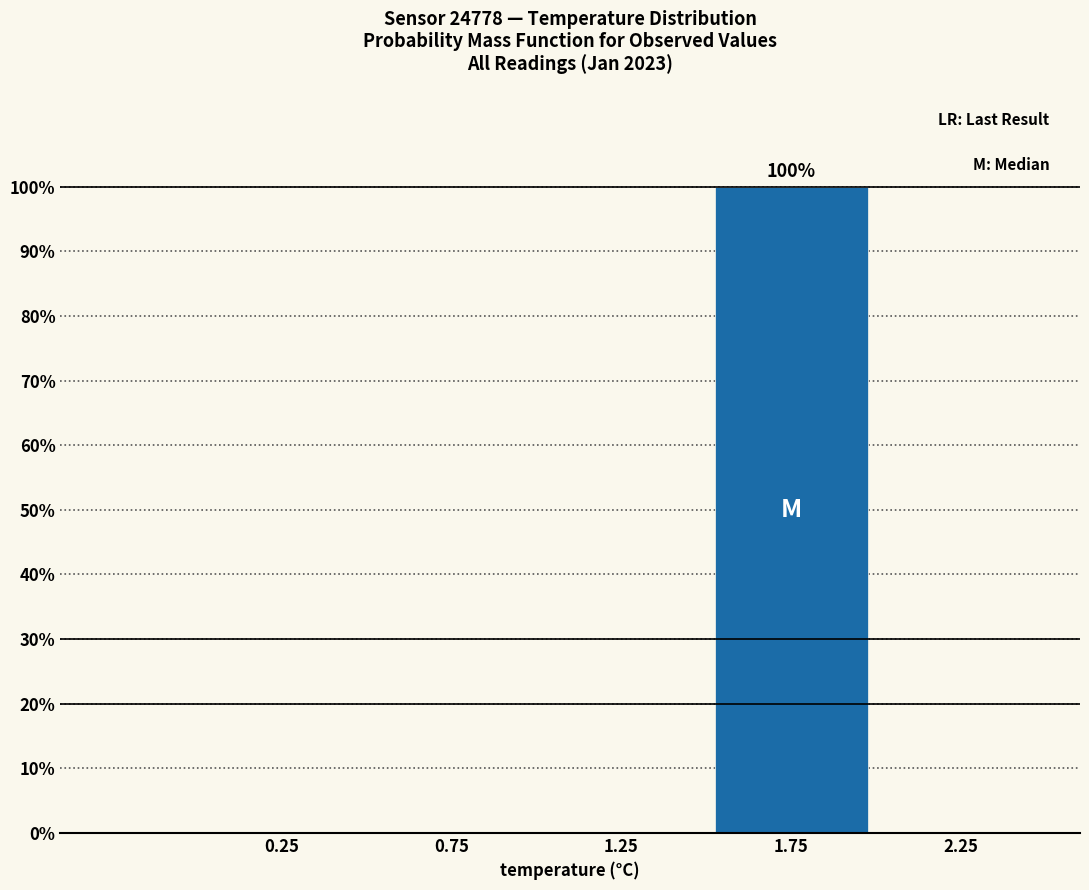

Over which range of the x-axis is the bar tallest?

1.5 to 2.0